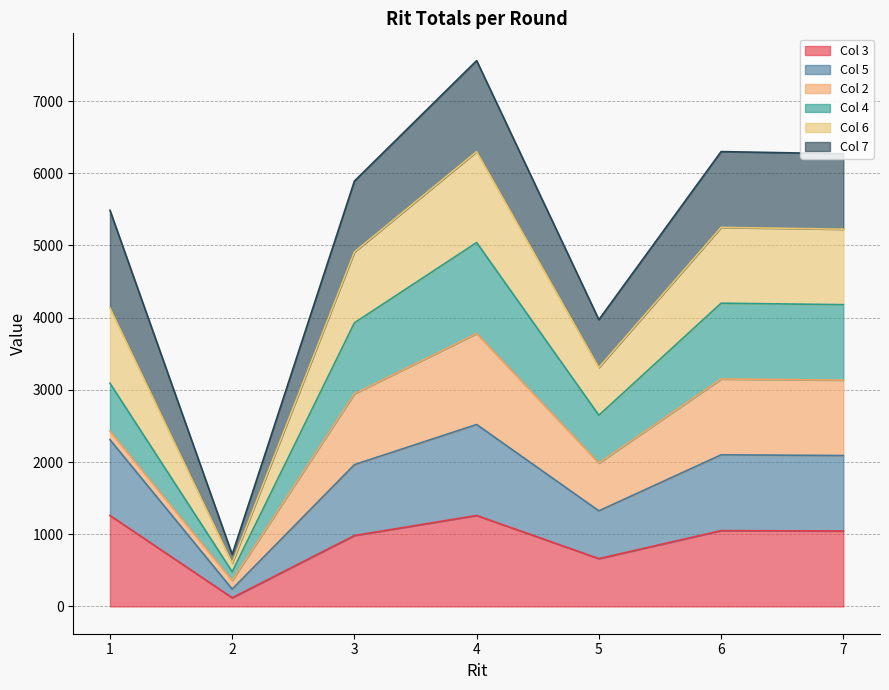

What is the total value across all series at 6?

6300